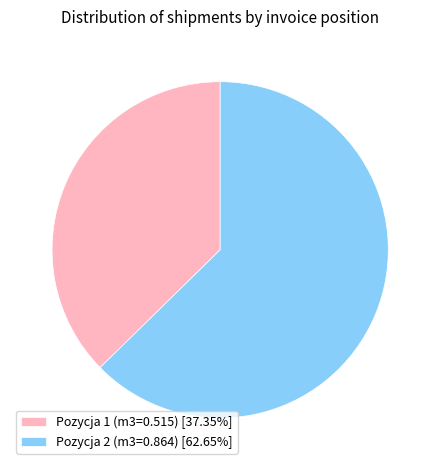

Does Pozycja 1 (m3=0.515) [37.35%] account for over 50% of the chart?

No